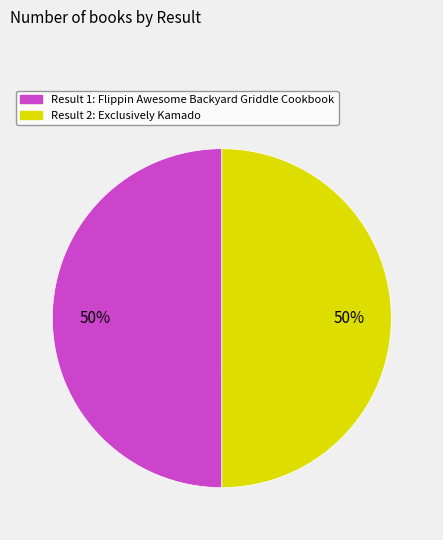

To the nearest percent, what is the average slice percentage?

50%